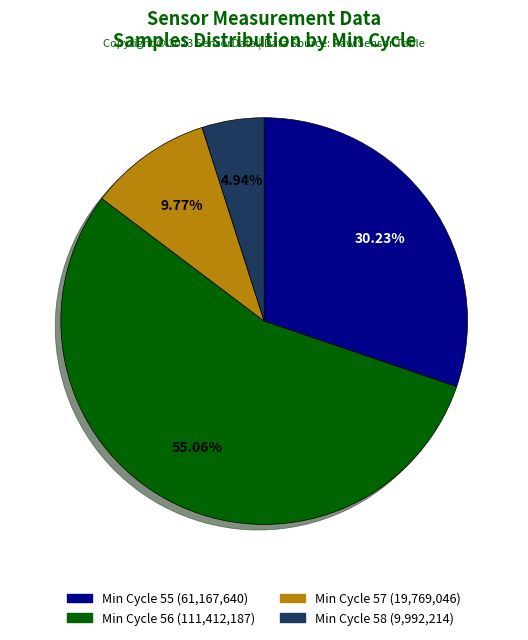

Is there a majority slice in this chart?

Yes